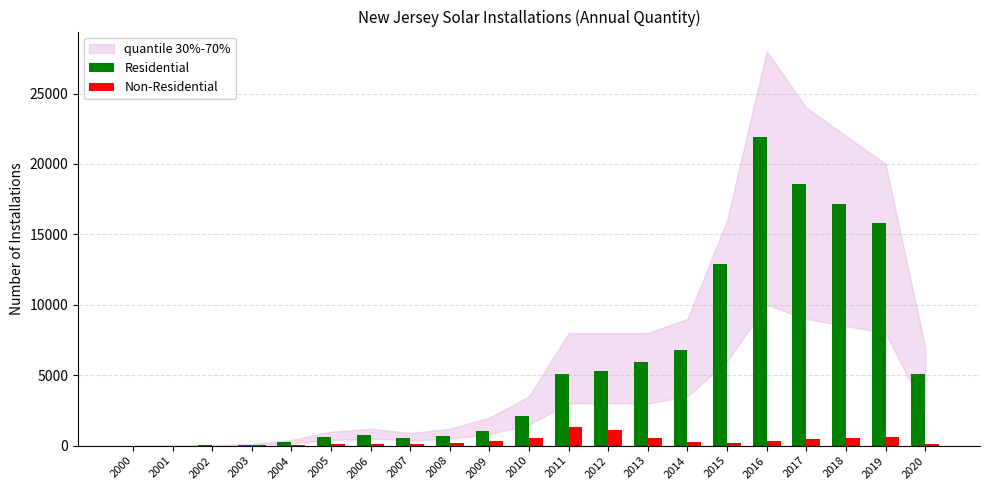

How many categories are shown in the chart?

21